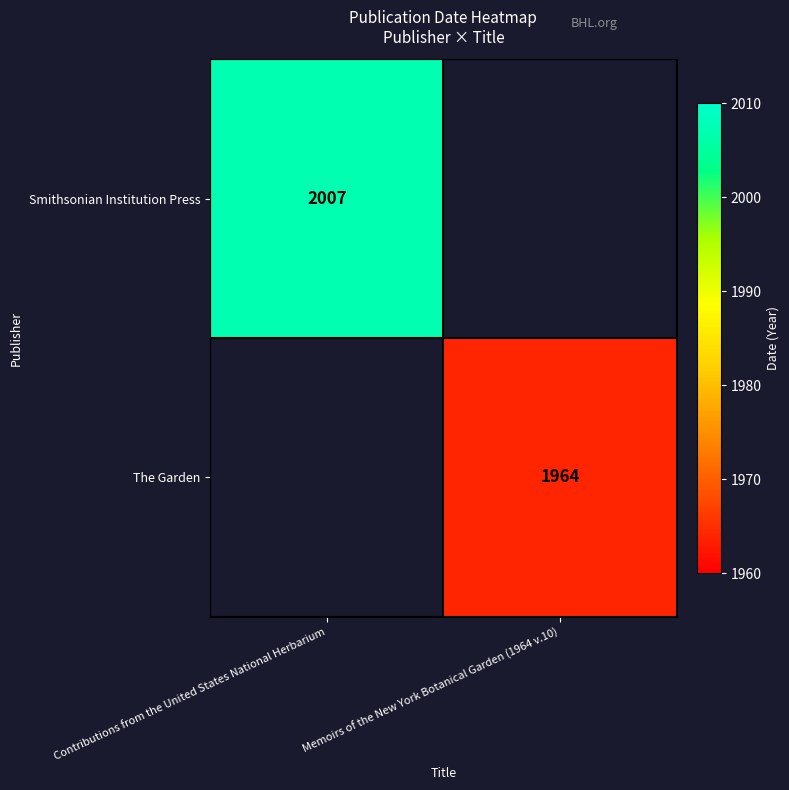

Which has a higher value, Memoirs of the New York Botanical Garden (1964 v.10) or Contributions from the United States National Herbarium?

Contributions from the United States National Herbarium